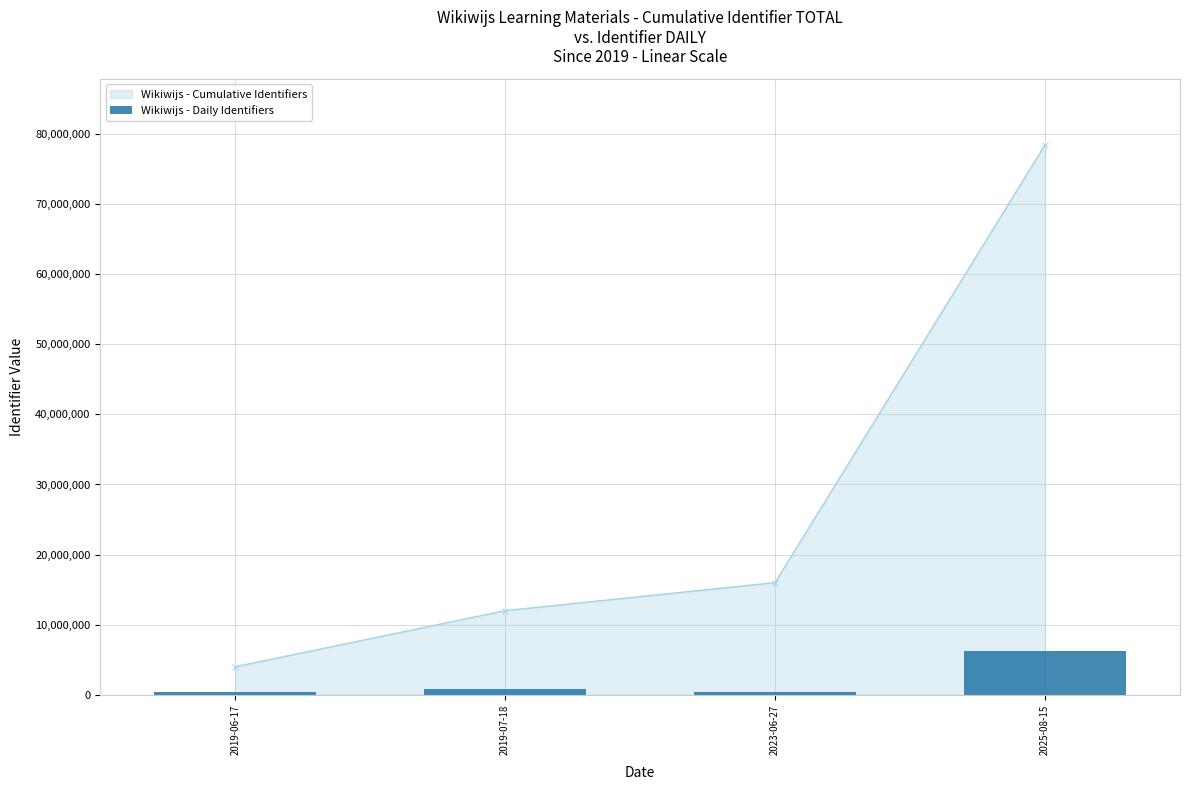

Reading left to right, extract all data points from this chart.

2019-06-17=402098.4	2019-07-18=804197.7	2023-06-27=402099.0	2025-08-15=6275630.6